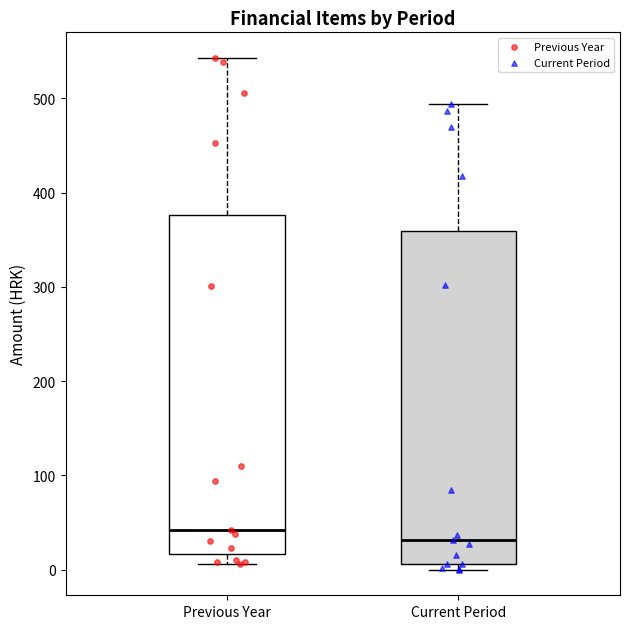

Which box has the lowest median line?

Current Period